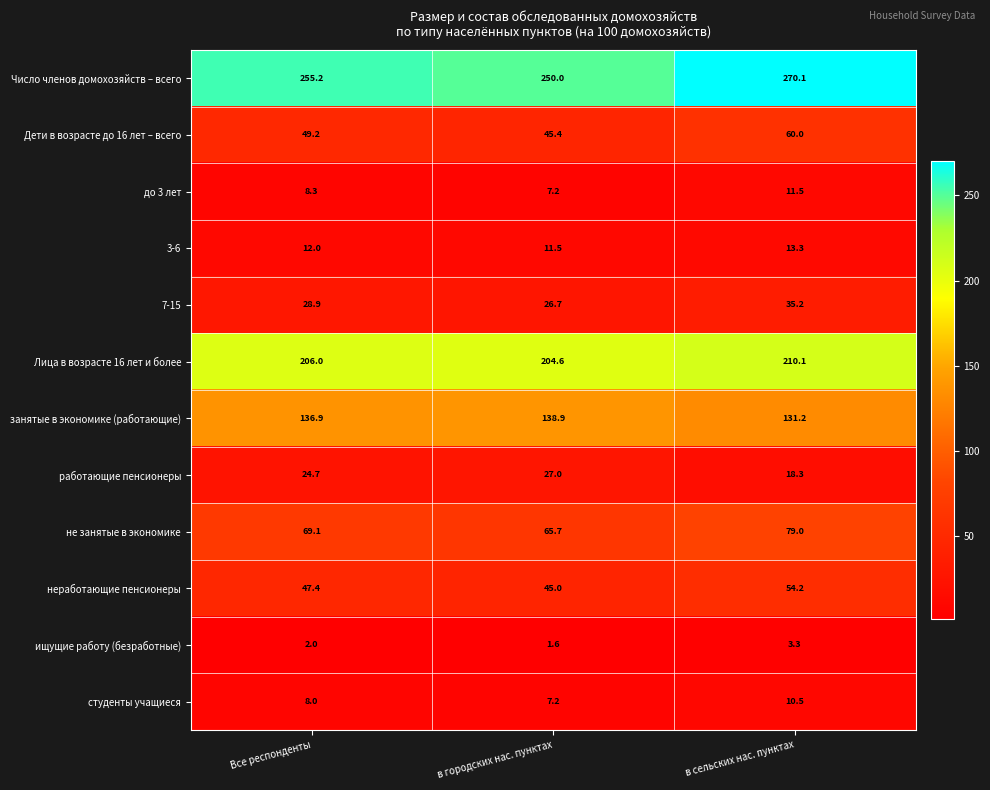

Which series has the largest total across all categories?

Число членов домохозяйств – всего